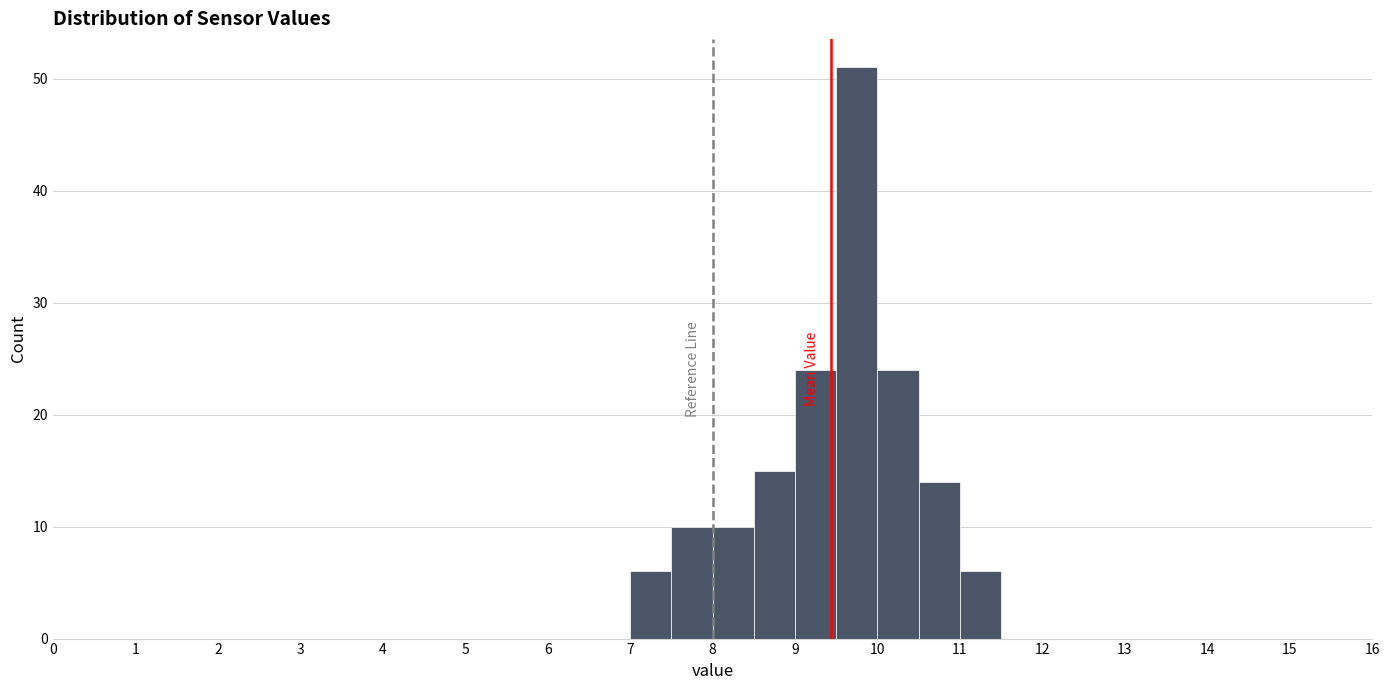

What is the height of the bar covering 8.5 to 9.0 on the x-axis? The values are not printed on the chart, so give them approximately, as read against the axis.

15